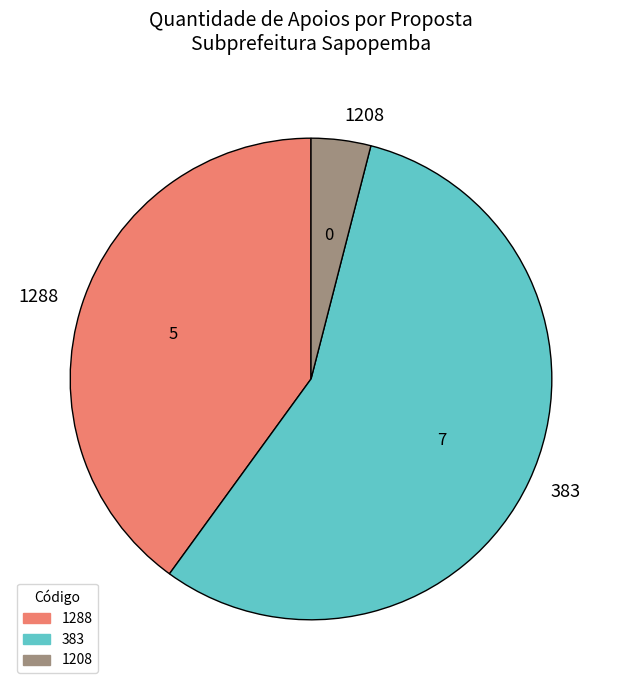

How many segments does this pie chart have?

3